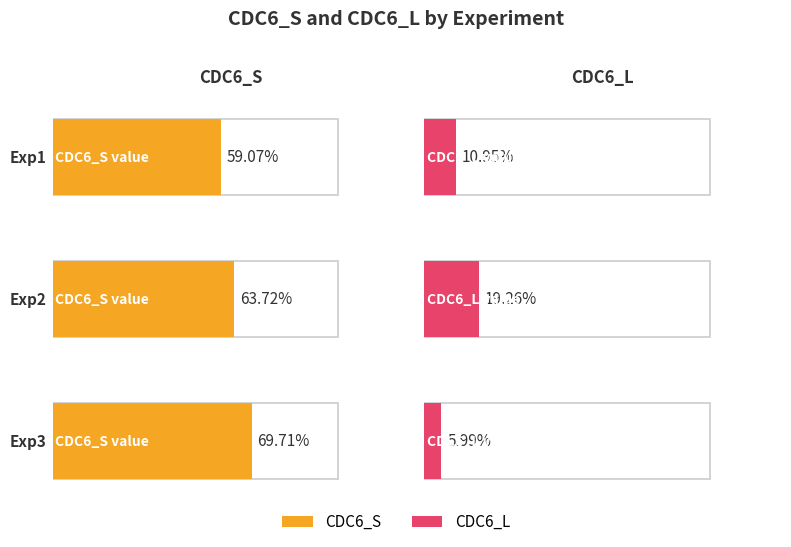

Which has a higher value, Exp3 or Exp1?

Exp3